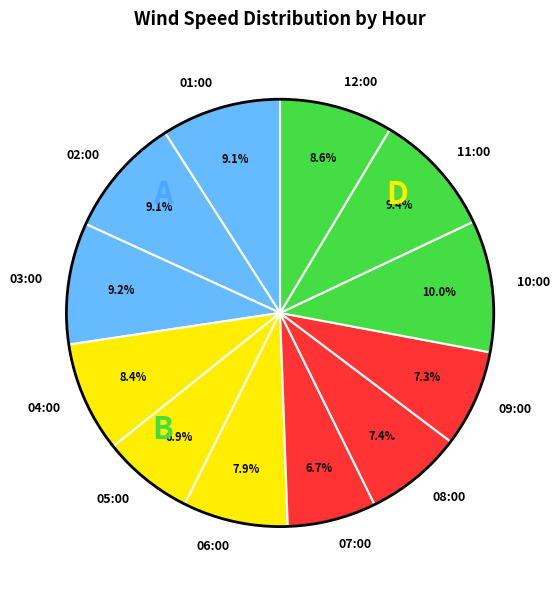

To the nearest percent, what percentage of the pie is 01:00?

9%